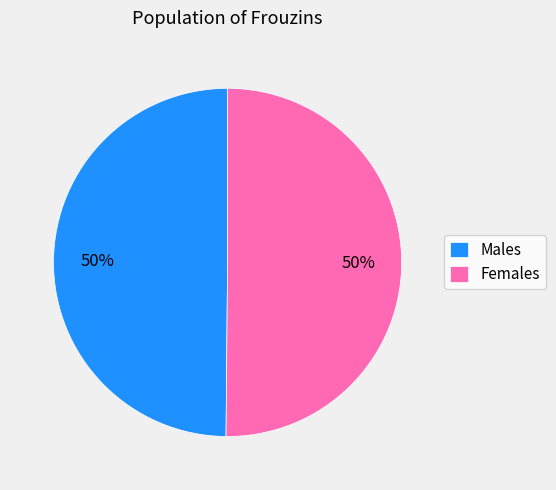

Approximately how many times larger is the value at Females compared to Males?

1.0